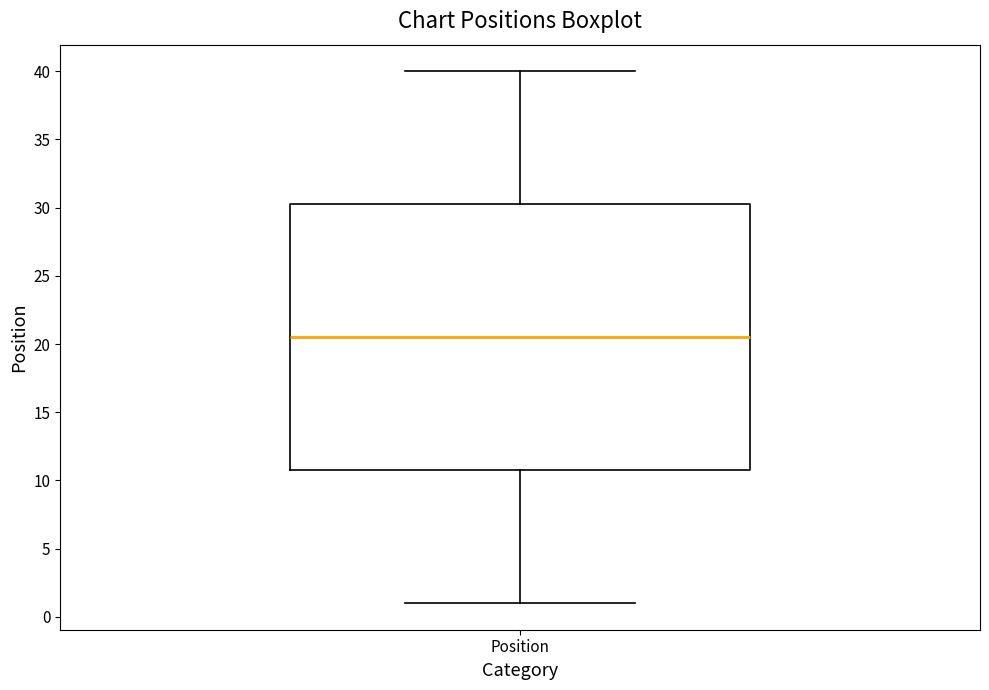

Read this box plot against the y-axis: the position of the median line, the range covered by the box, and the ends of both whiskers. The values are not printed on the chart, so give them approximately, as read against the axis.

median 20.5, box 11.0 to 30.5, whiskers 1.0 to 40.0